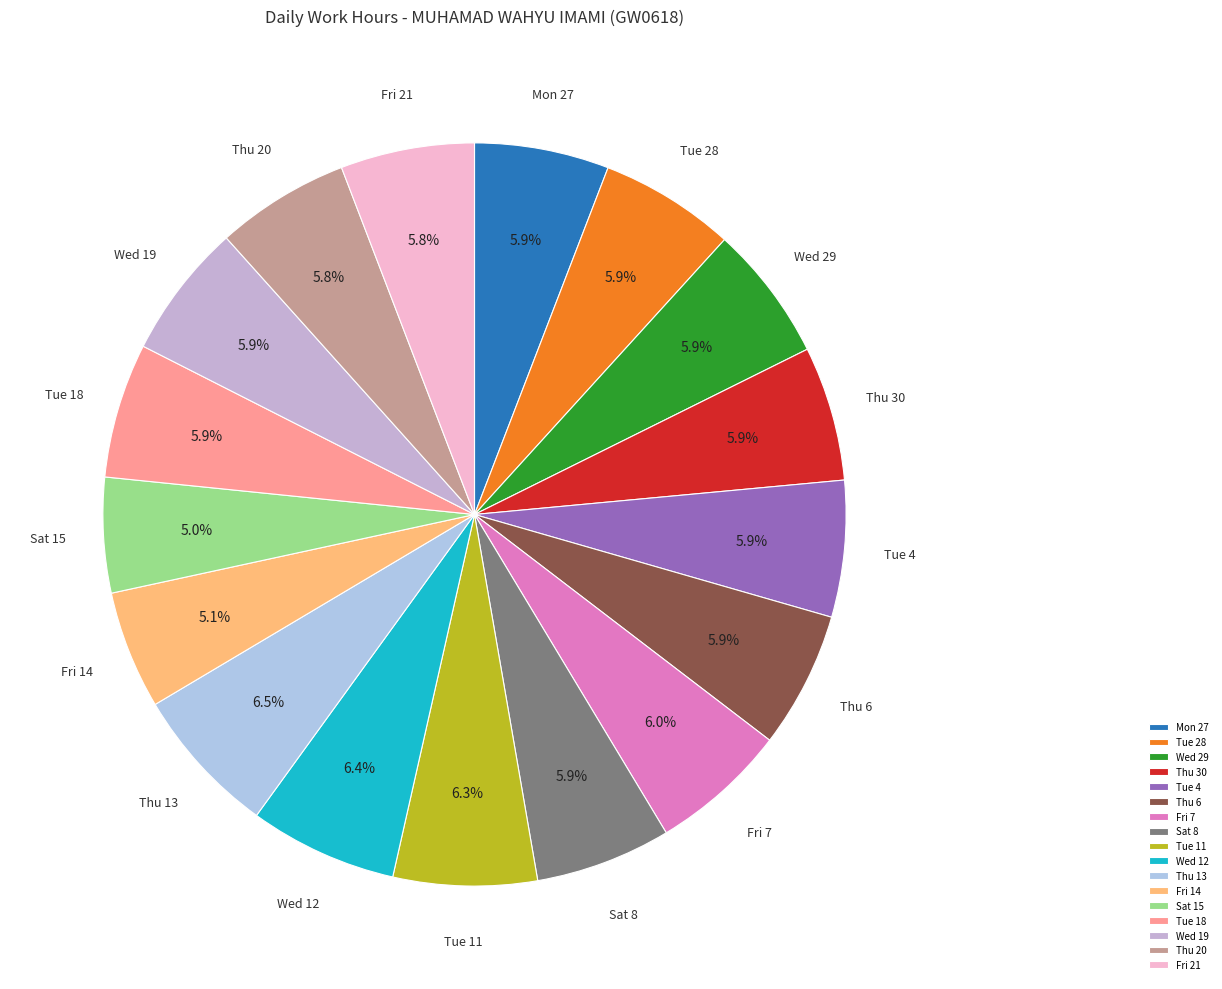

Is it true that Thu 30 is 6% of the pie?

True